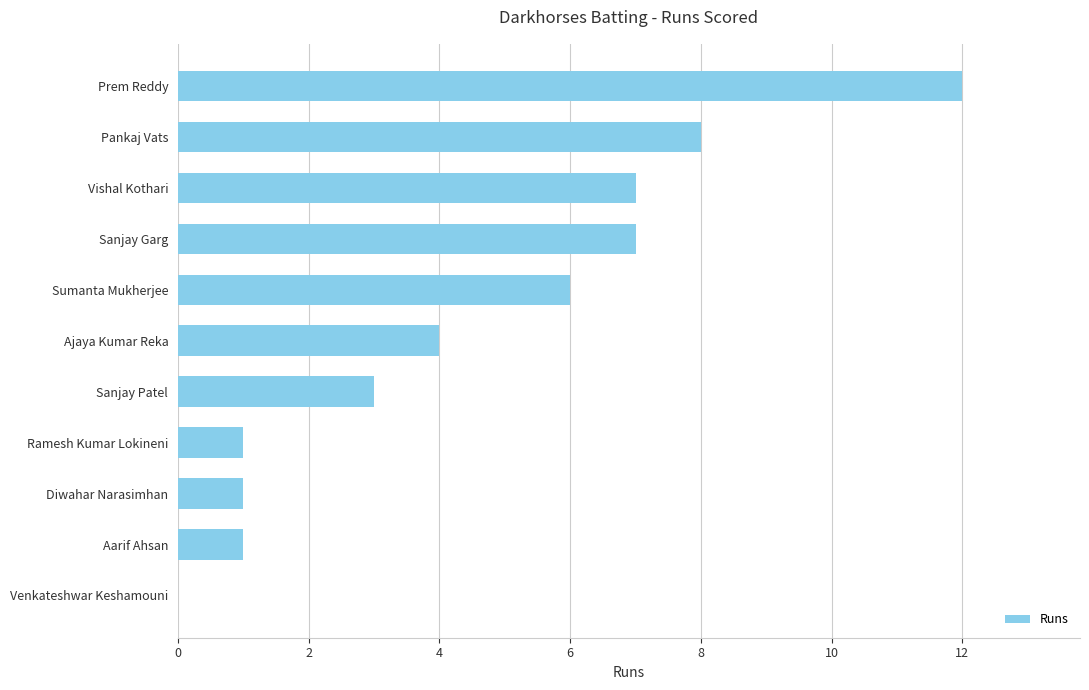

Where is the data nearest to the value 6?

Sumanta Mukherjee